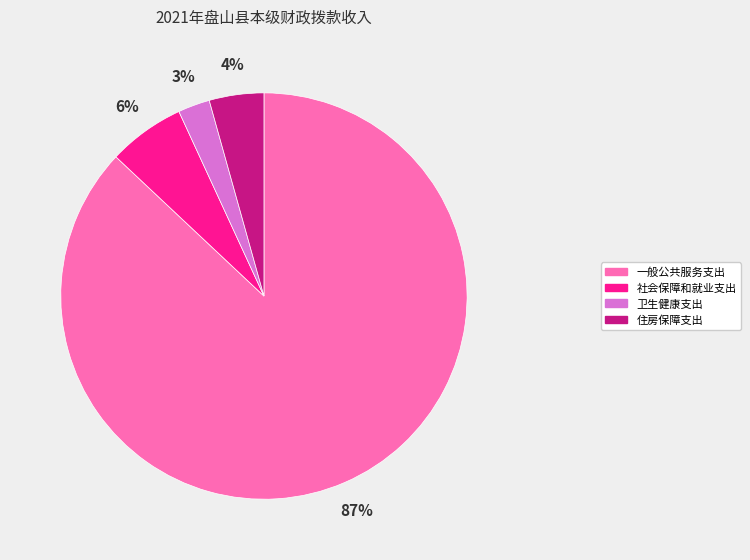

Between 社会保障和就业支出 and 一般公共服务支出, which is larger?

一般公共服务支出